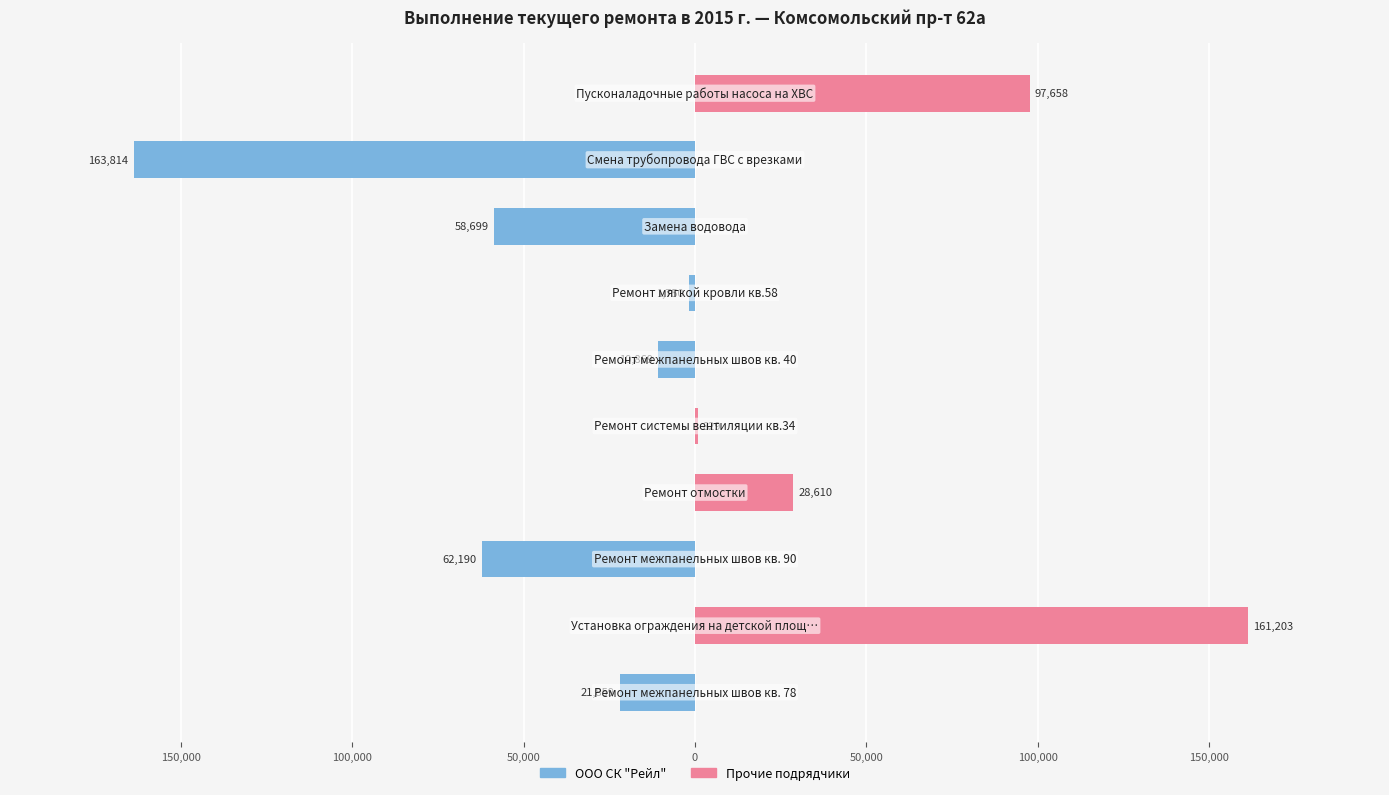

How many categories are shown in the chart?

10